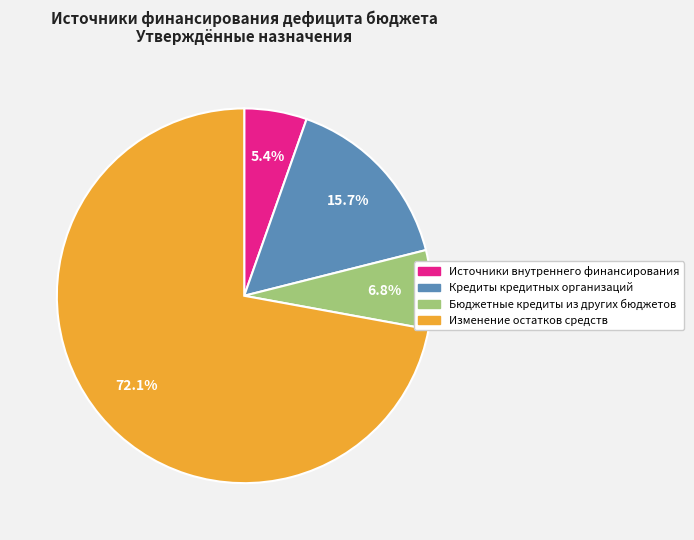

Is it true that Бюджетные кредиты из других бюджетов is 20% of the pie?

False